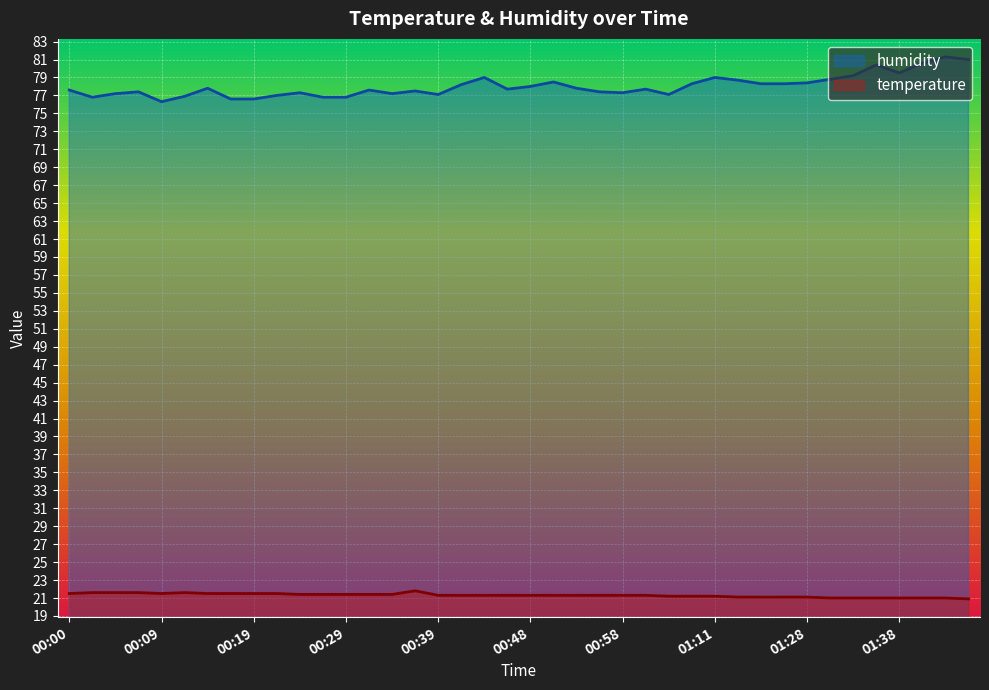

Which series has the largest range (max minus min)?

humidity